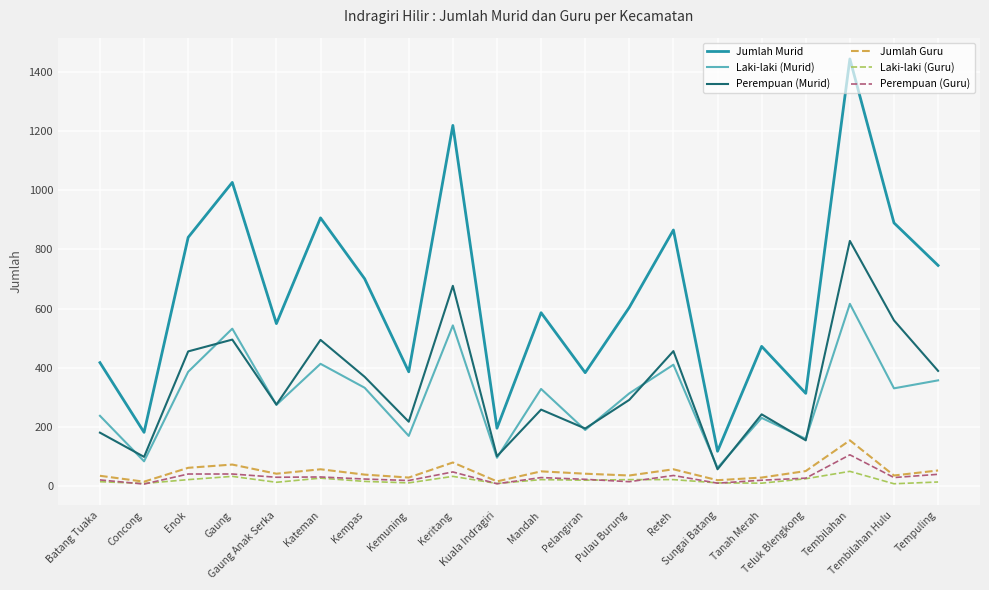

True or false: Laki-laki (Murid) and Jumlah Murid cross at least once.

False